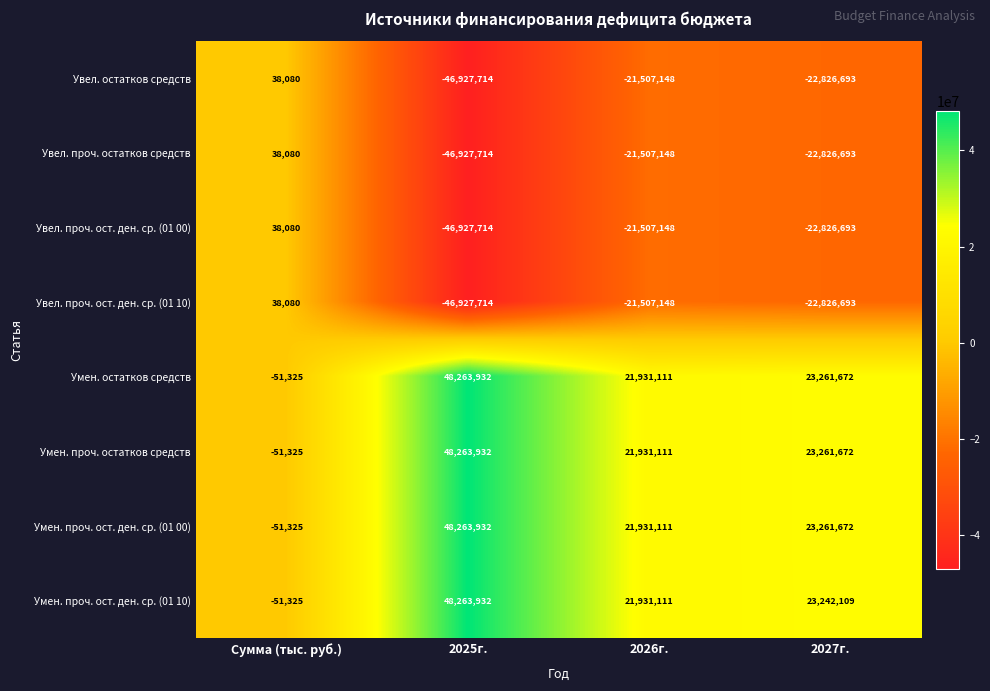

What is the lowest value of the Увел. проч. остатков средств series?

-46927714